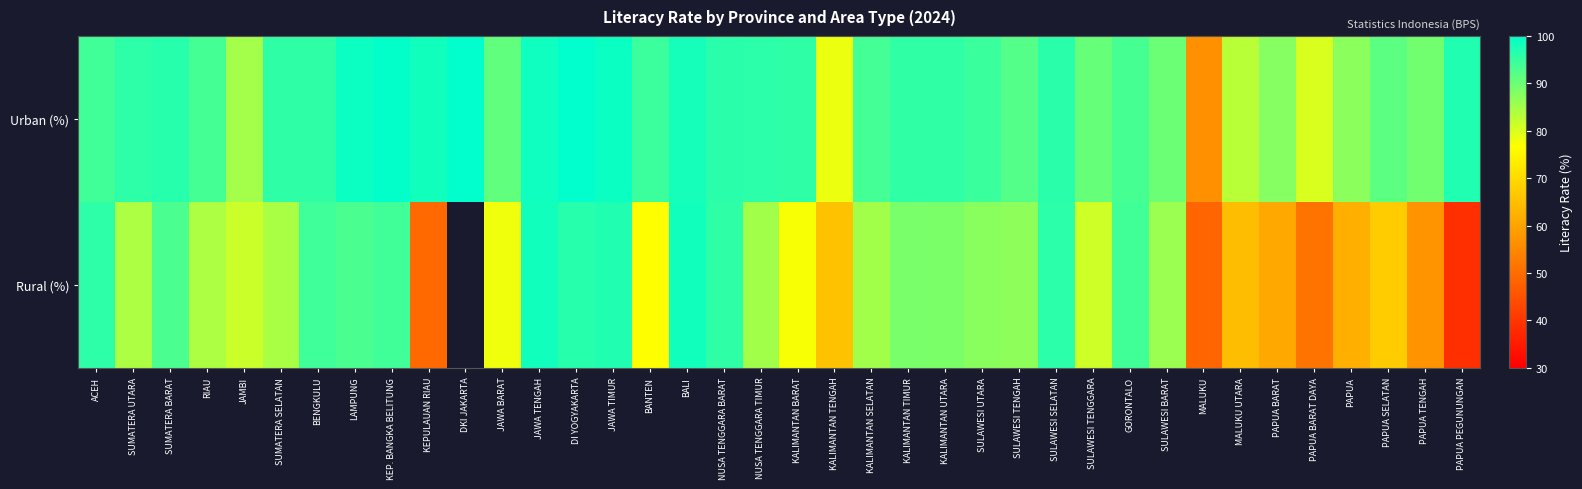

At which category is the sum across all series the highest?

JAWA TENGAH